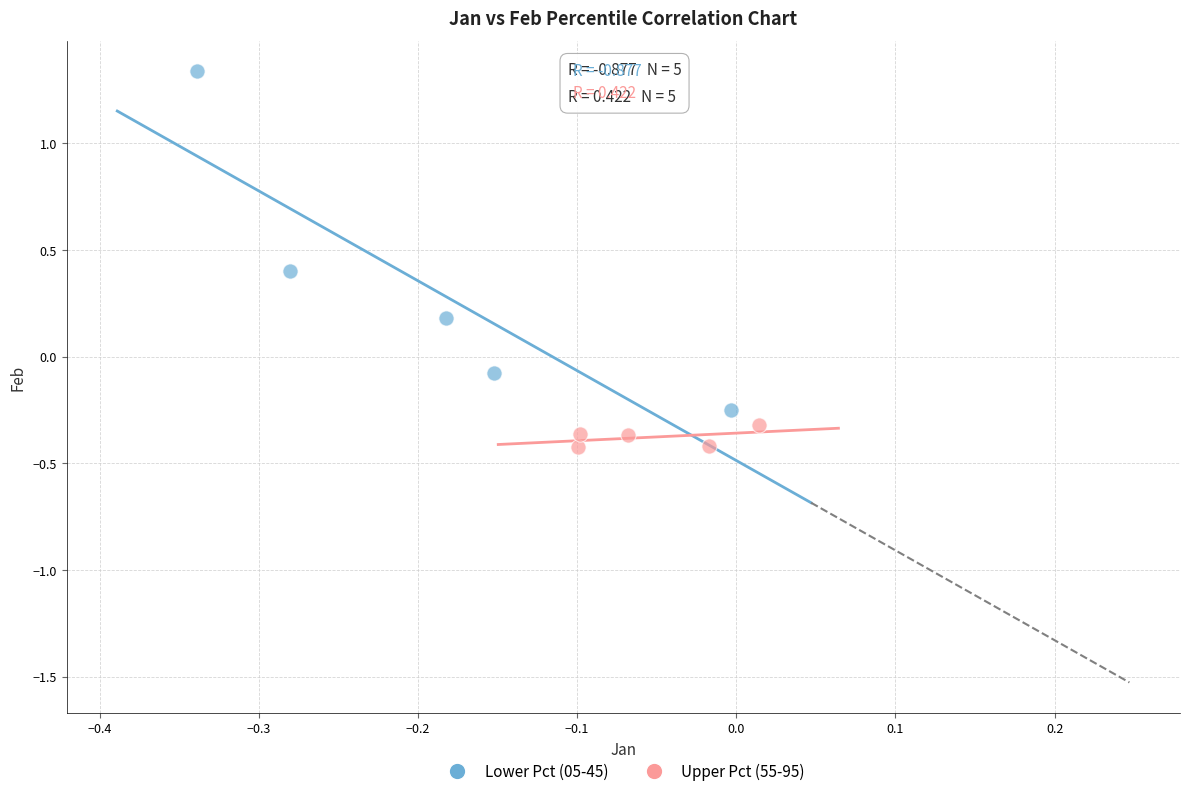

Which series has the largest Y range (max minus min)?

Lower Pct (05-45)